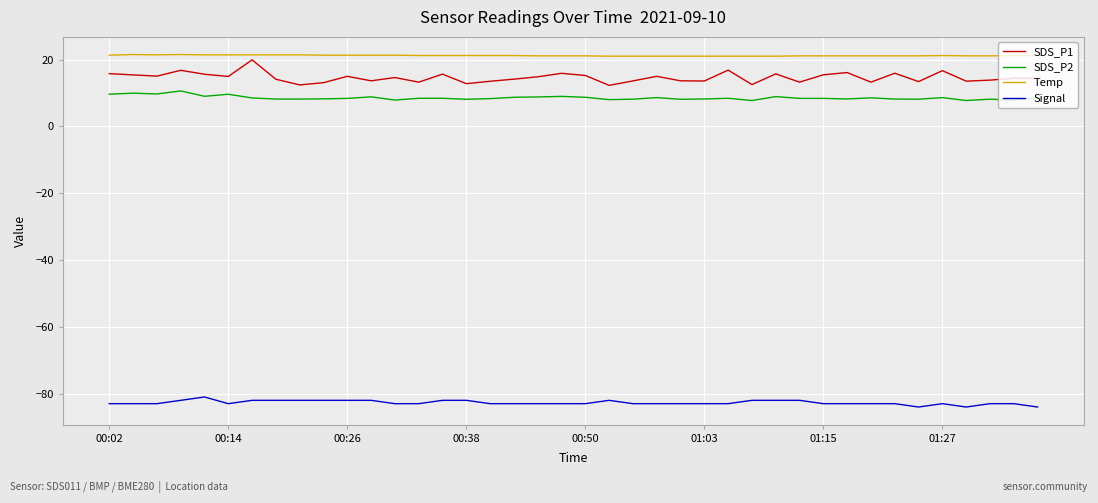

What is the maximum value shown in the chart?

21.5